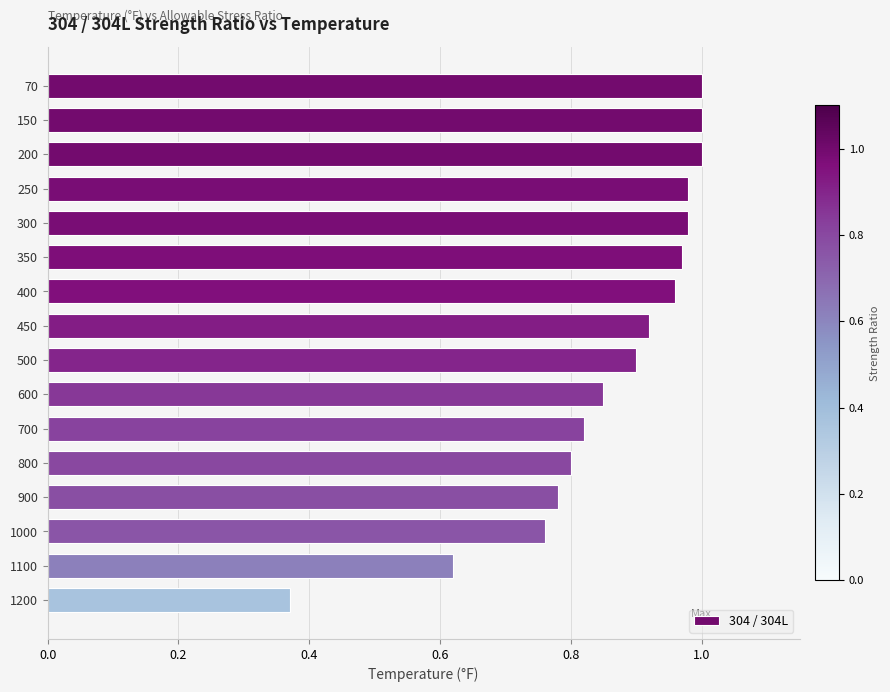

How many categories are shown in the chart?

16